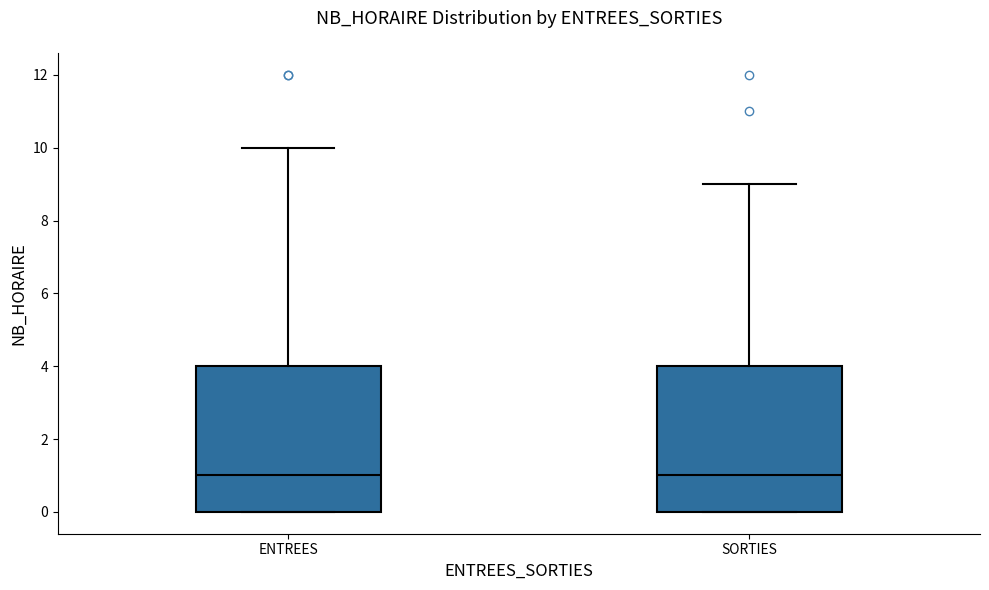

Reading left to right, transcribe this box plot: for each box, give where its median line is, the range the box spans, and where its two whiskers end, as read against the y-axis. The values are not printed on the chart, so give them approximately, as read against the axis.

ENTREES: median 1, box 0 to 4, whiskers 0 to 10
SORTIES: median 1, box 0 to 4, whiskers 0 to 9